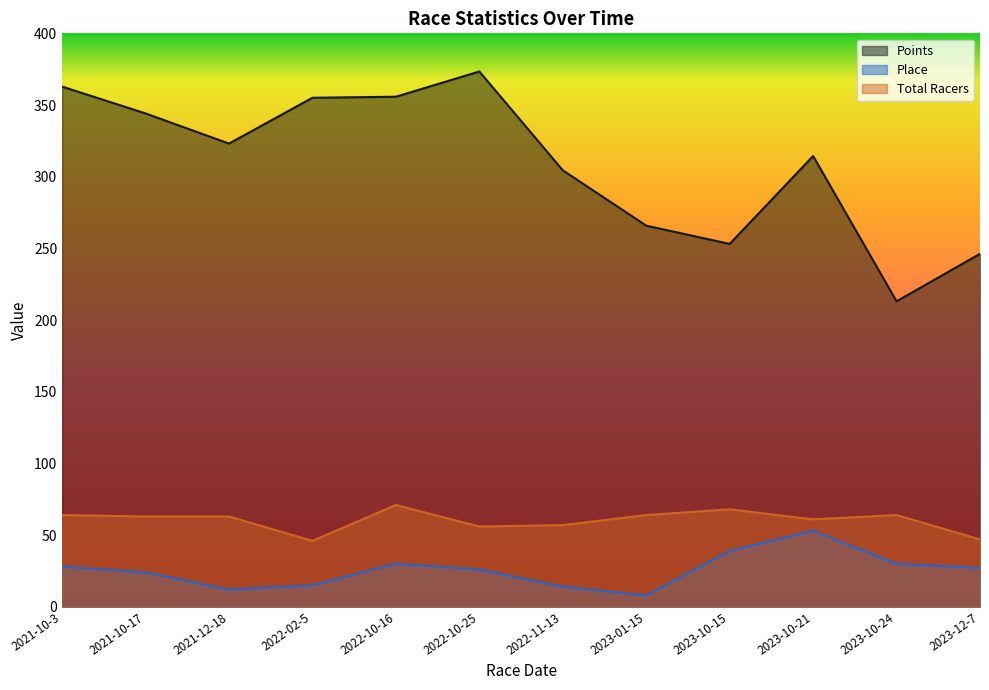

Which series has the largest total across all categories?

Points